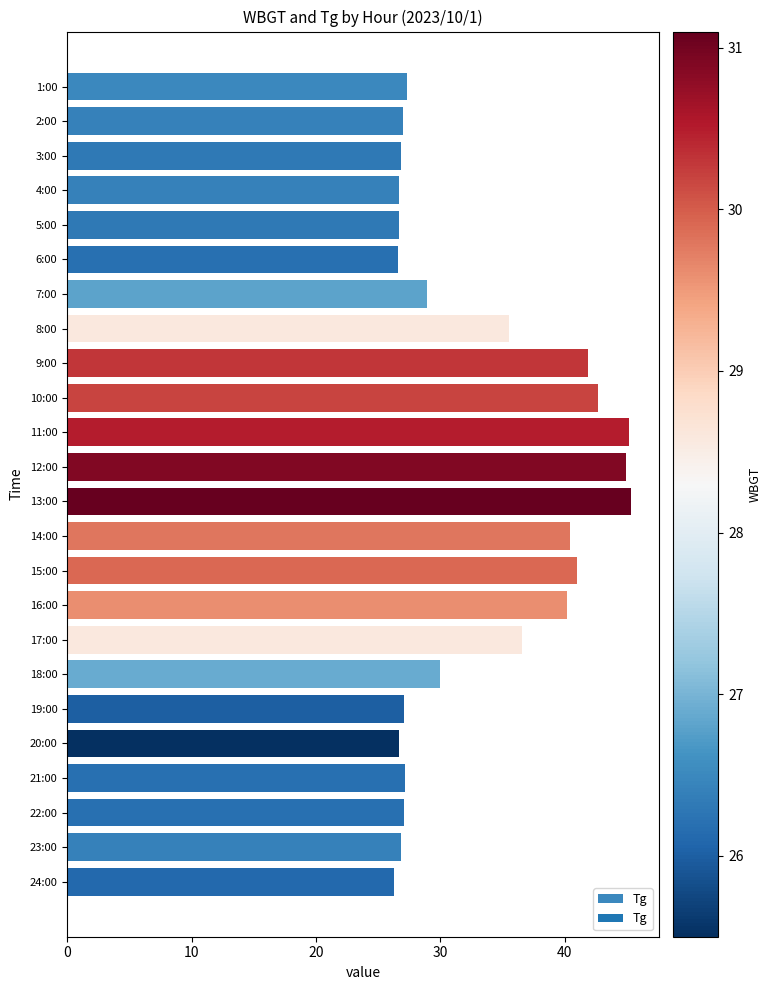

How many data points are less than 28?

12